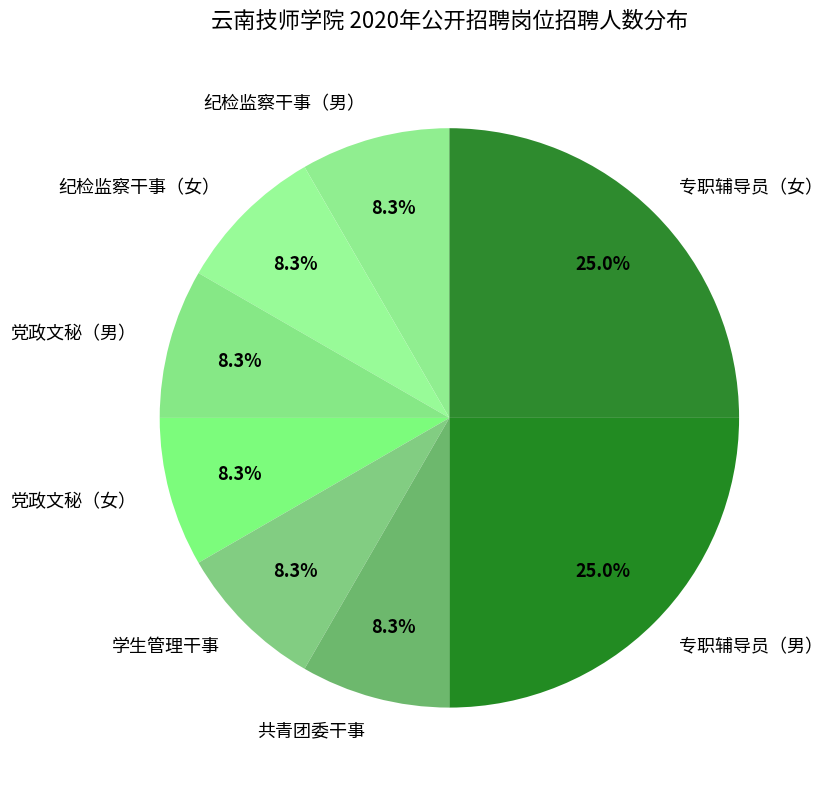

How many segments does this pie chart have?

8